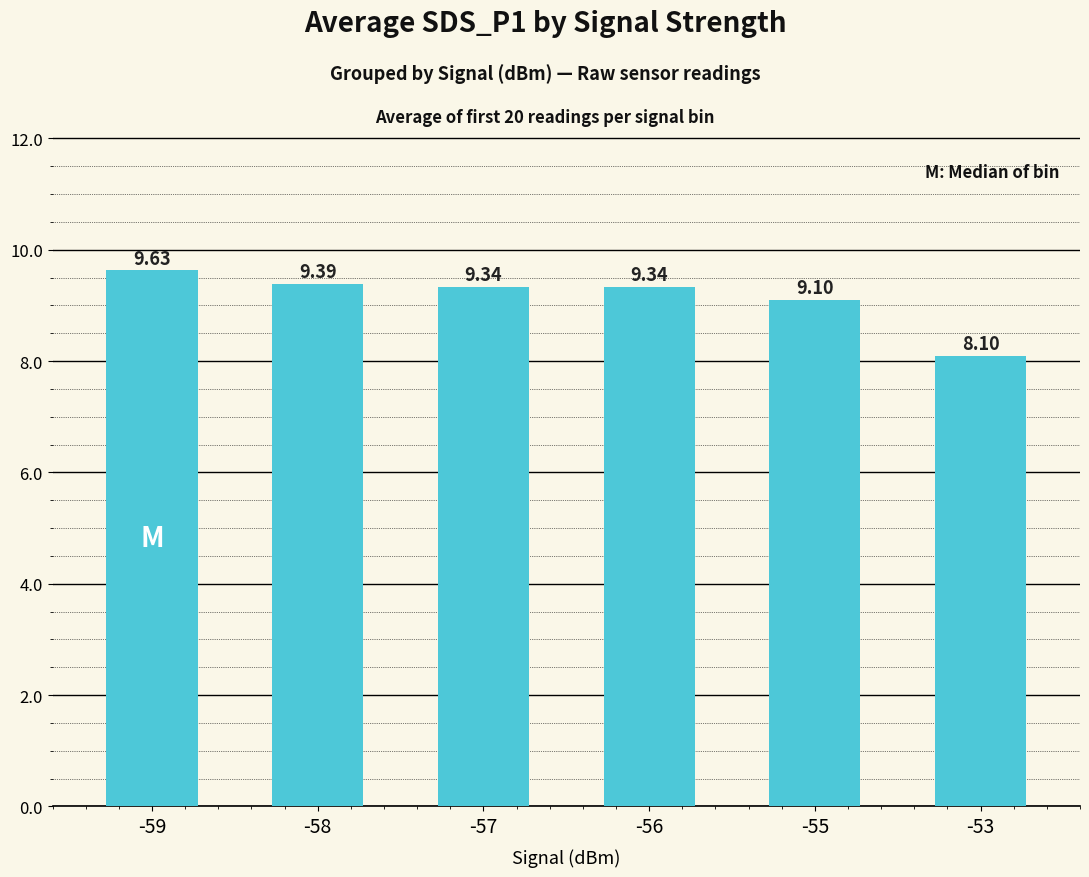

What is the average value?

9.2